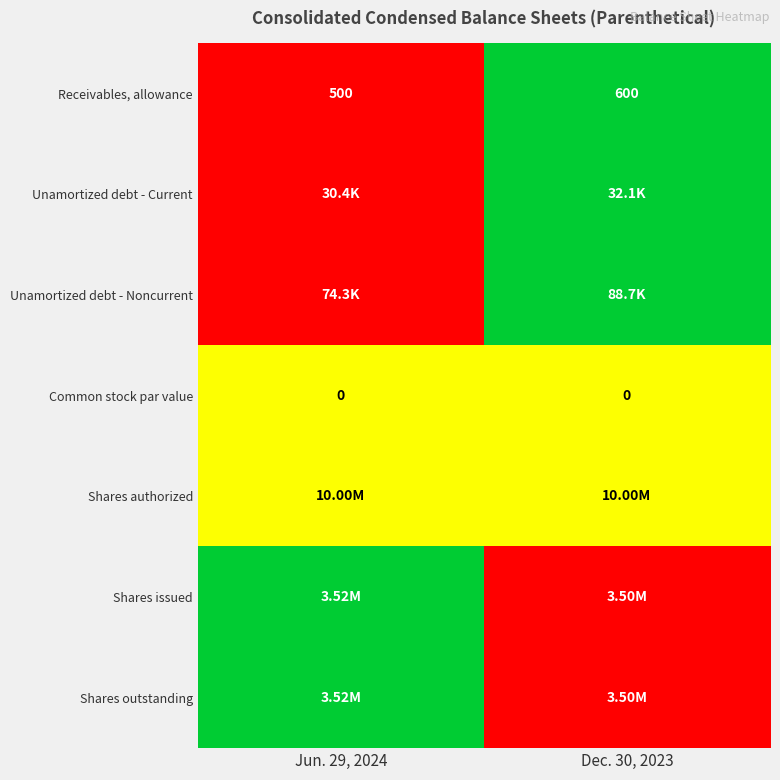

Is the value of Common stock par value at Dec. 30, 2023 greater than the value of Receivables, allowance at Jun. 29, 2024?

No